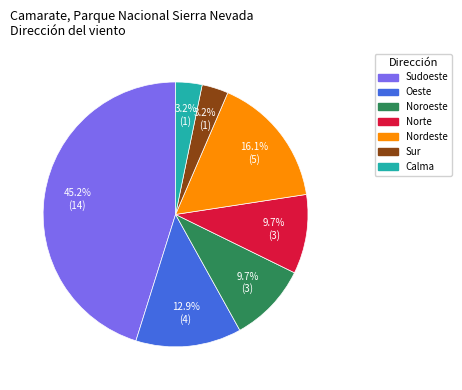

To the nearest percent, what is the difference between the Sur and Sudoeste slice percentages?

42%